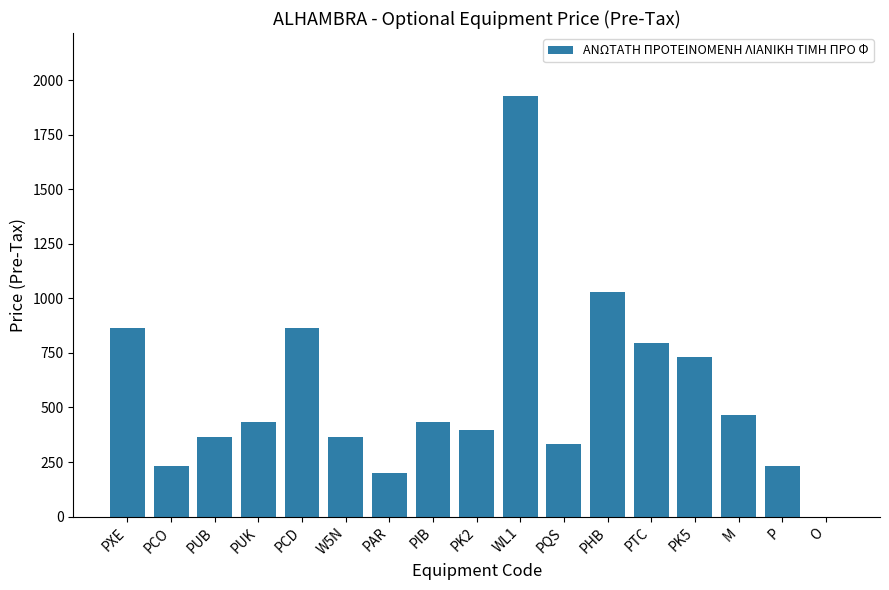

How many categories are shown in the chart?

17